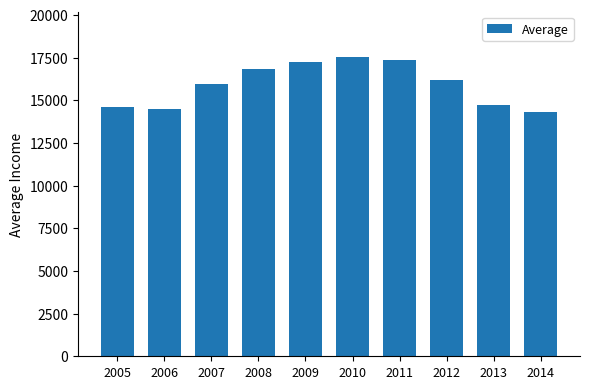

What is the value of the 1st bar from the left?

14609.7